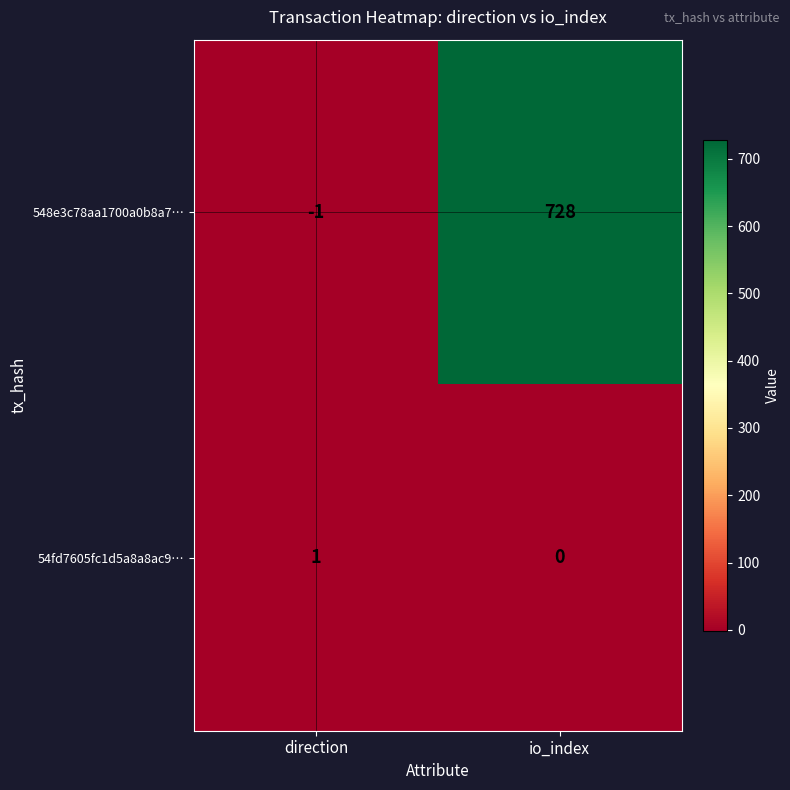

What is the difference between the 548e3c78aa1700a0b8a7… values at io_index and direction?

729